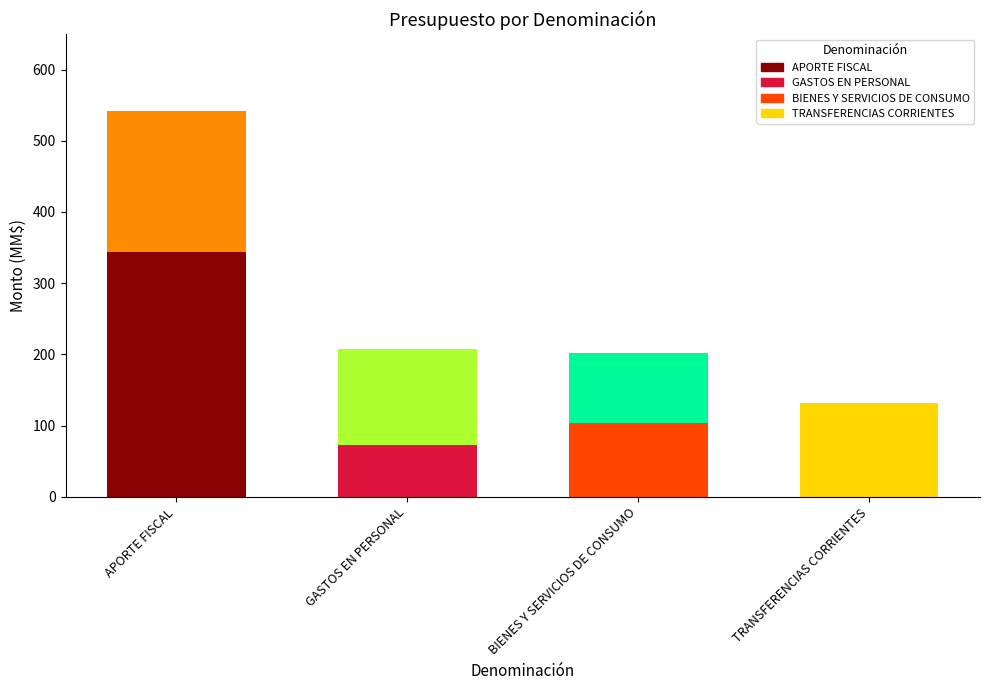

Read the Ejecucion Acumulada al Segundo Trimestre value at TRANSFERENCIAS CORRIENTES.

132